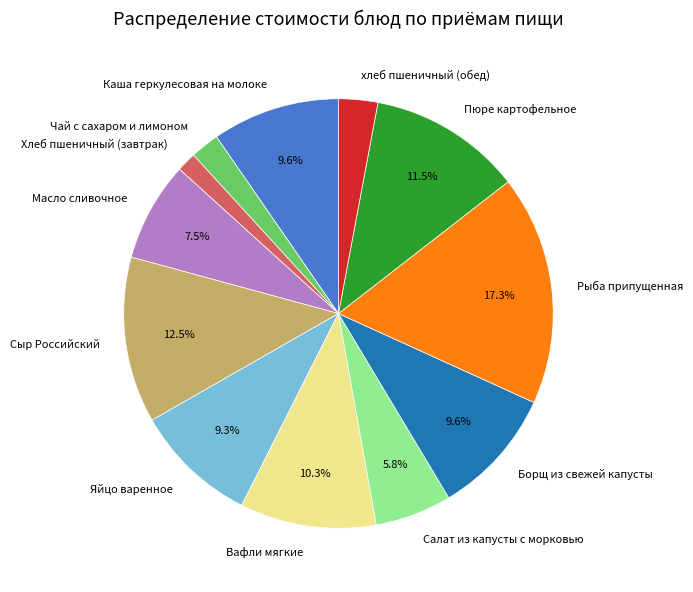

To the nearest percent, what is the combined percentage of хлеб пшеничный (обед) and Вафли мягкие?

13%